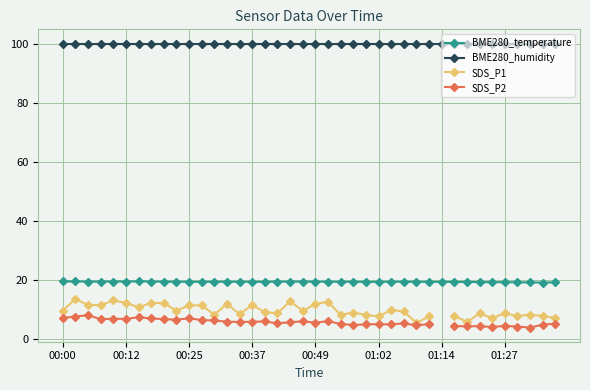

Count the number of data series in this chart.

4